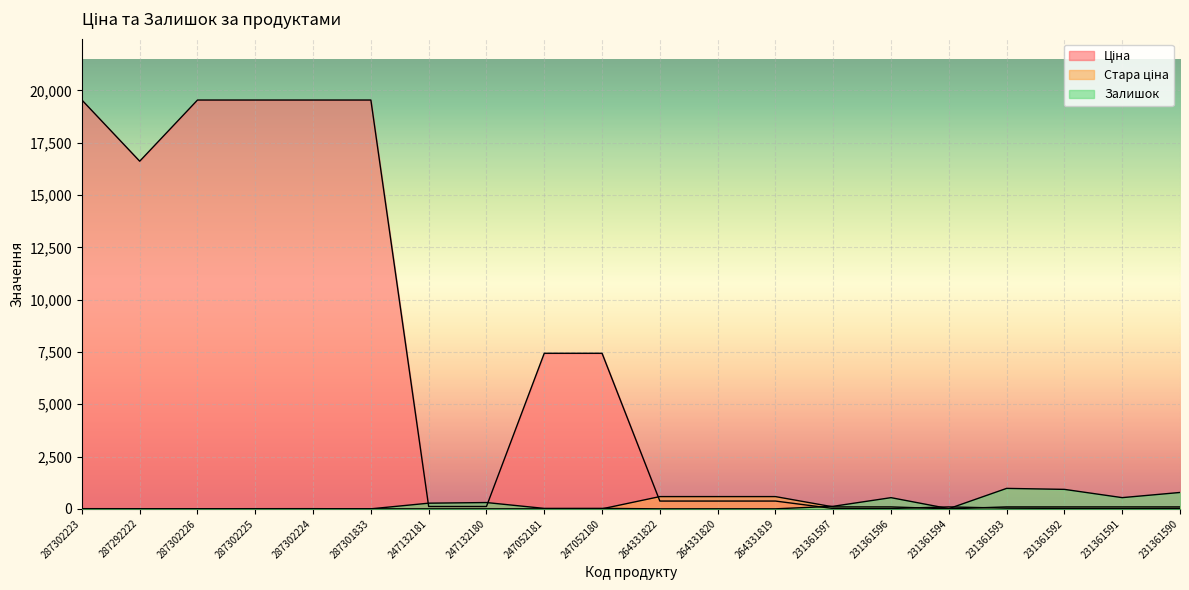

What is the difference between the highest and lowest values at 287301833?

19542.7